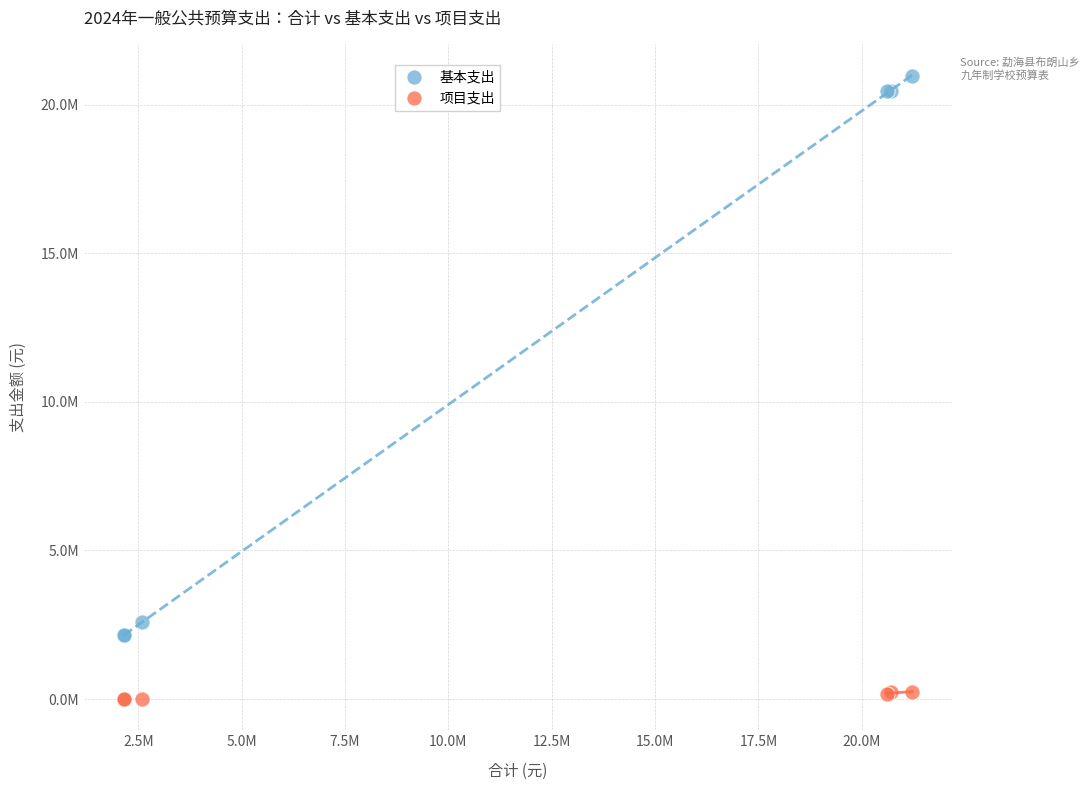

Which series contains the highest Y value?

基本支出